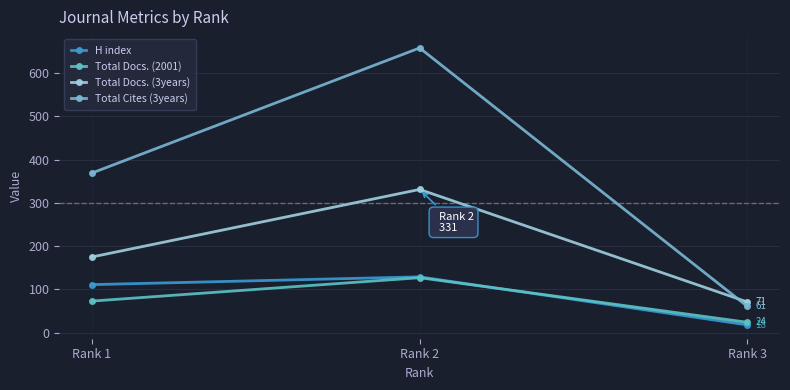

How many data points in Total Docs. (2001) are less than 73?

1